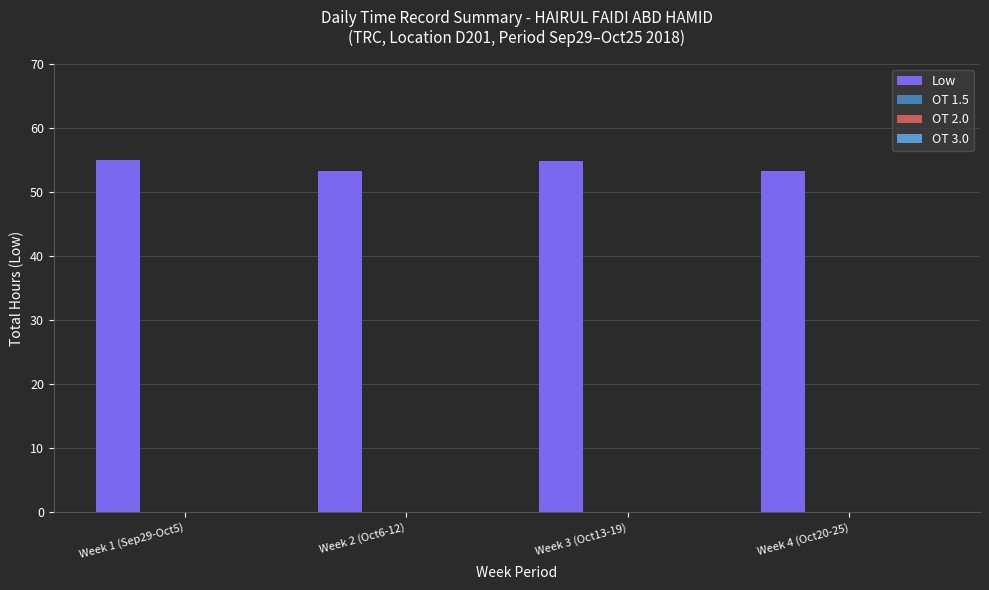

Does the chart contain any negative values?

No